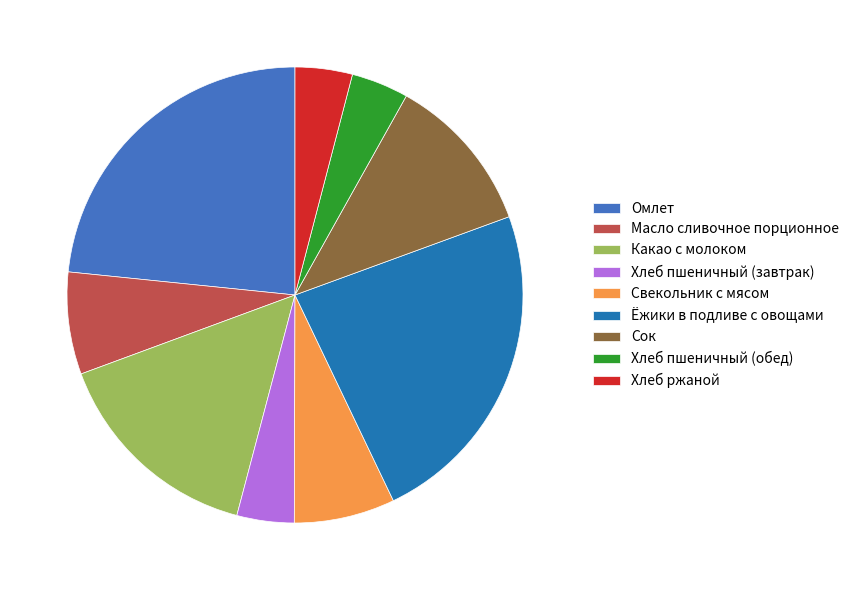

Is Какао с молоком the majority of the pie?

No